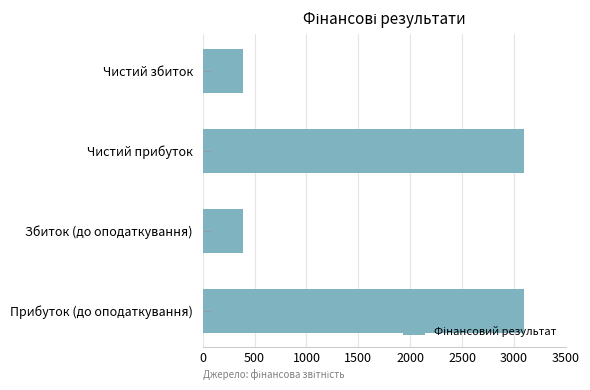

Reading top to bottom, what are all the values shown in this chart?

391	3096	391	3096